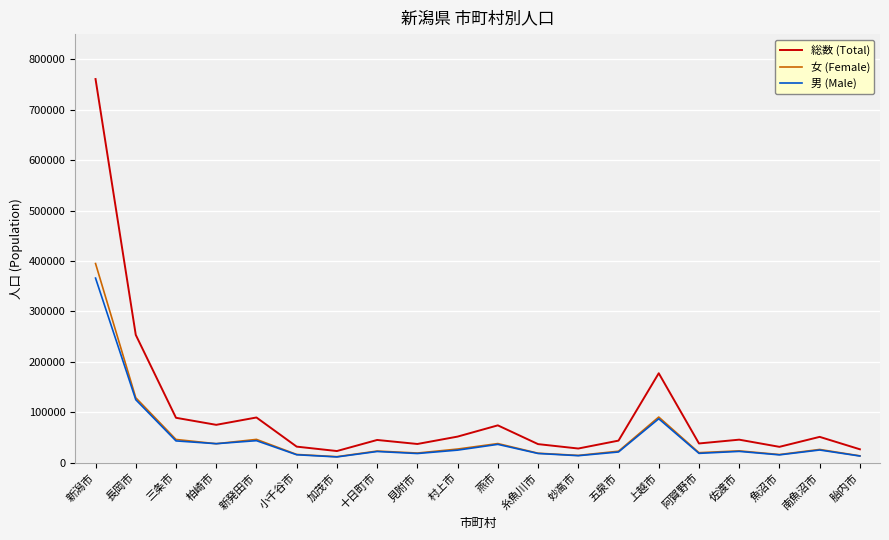

What position from the right is 妙高市?

8